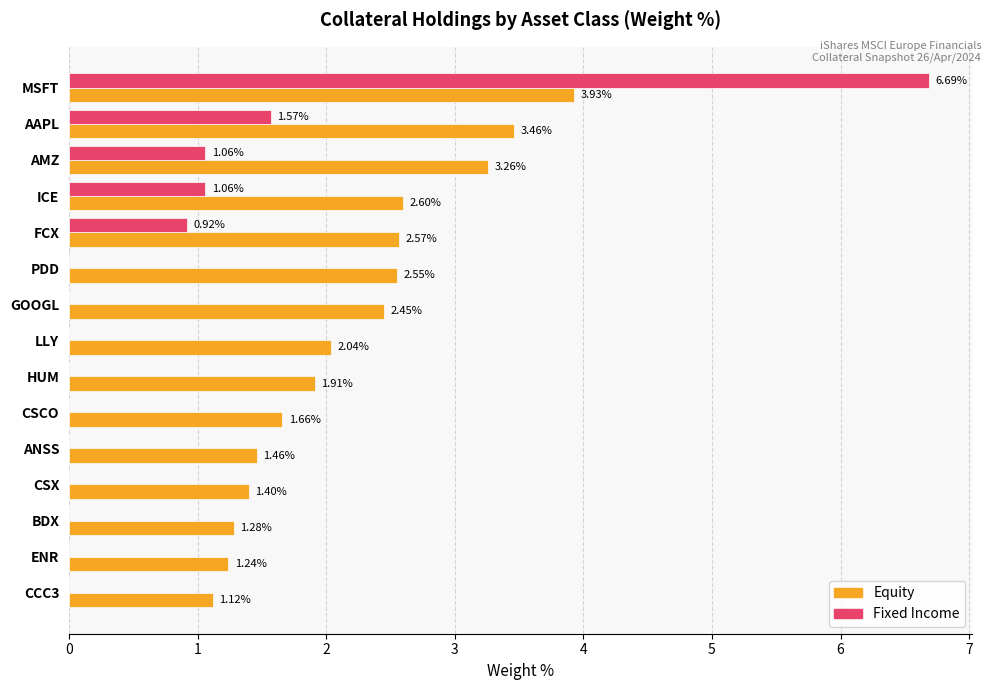

How many categories are shown in the chart?

15